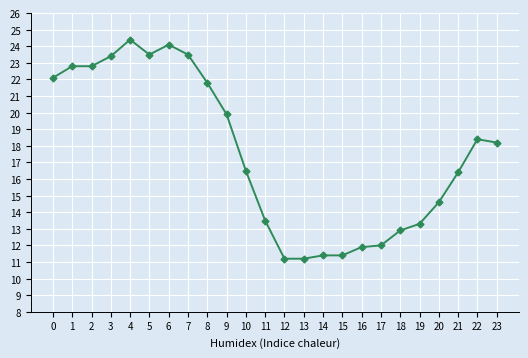

Reading left to right, what are all the values shown in this chart?

0=22.1	1=22.8	2=22.8	3=23.4	4=24.4	5=23.5	6=24.1	7=23.5	8=21.8	9=19.9	10=16.5	11=13.5	12=11.2	13=11.2	14=11.4	15=11.4	16=11.9	17=12.0	18=12.9	19=13.3	20=14.6	21=16.4	22=18.4	23=18.2